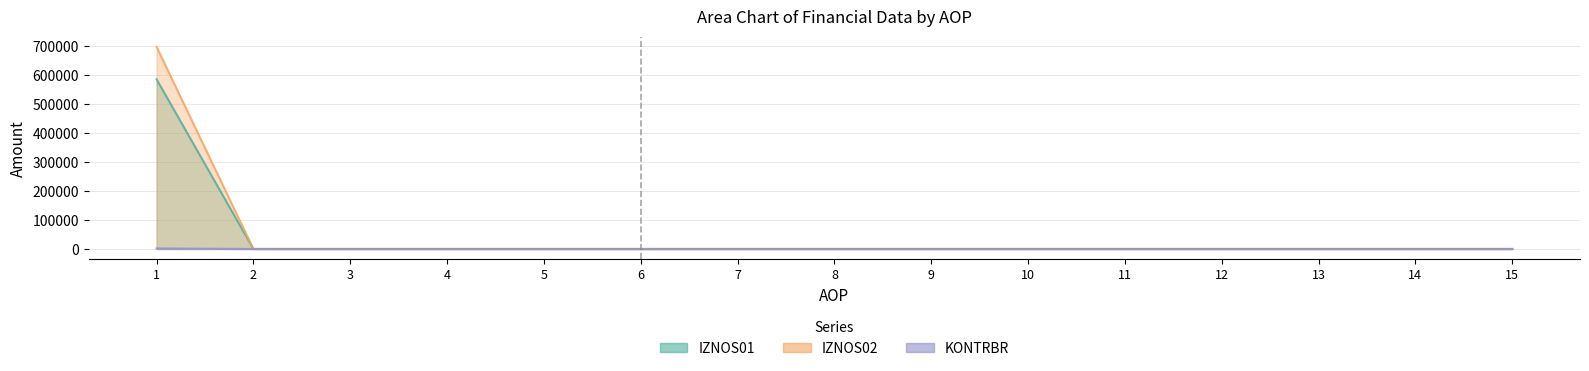

Reading right to left, extract all data points from this chart.

IZNOS01: 15=0.0	14=0.0	13=0.0	12=0.0	11=0.0	10=0.0	9=0.0	8=0.0	7=0.0	6=0.0	5=0.0	4=0.0	3=0.0	2=0.0	1=585858.9
IZNOS02: 15=0.0	14=0.0	13=0.0	12=0.0	11=0.0	10=0.0	9=0.0	8=0.0	7=0.0	6=0.0	5=0.0	4=0.0	3=0.0	2=0.0	1=697896.8
KONTRBR: 15=0.0	14=0.0	13=0.0	12=0.0	11=0.0	10=0.0	9=0.0	8=0.0	7=0.0	6=0.0	5=0.0	4=0.0	3=0.0	2=0.0	1=1981.7